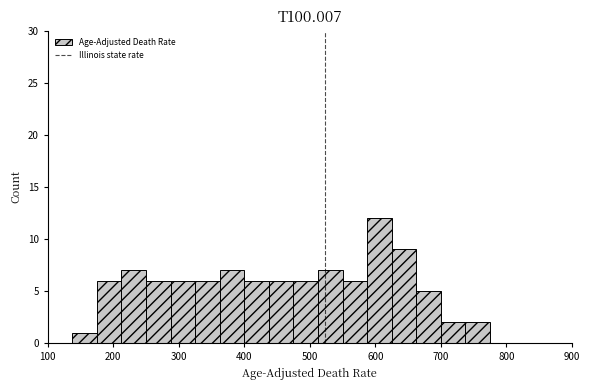

Read against the x-axis, roughly where is the centre of the tallest bar?

610